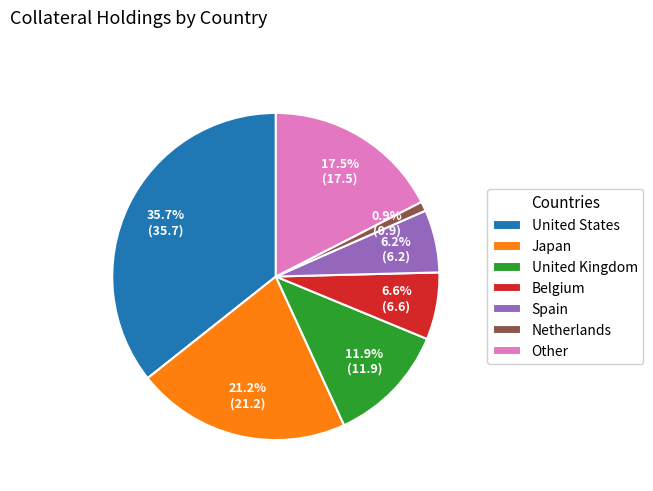

How much of the chart is everything except United States?

64.3%